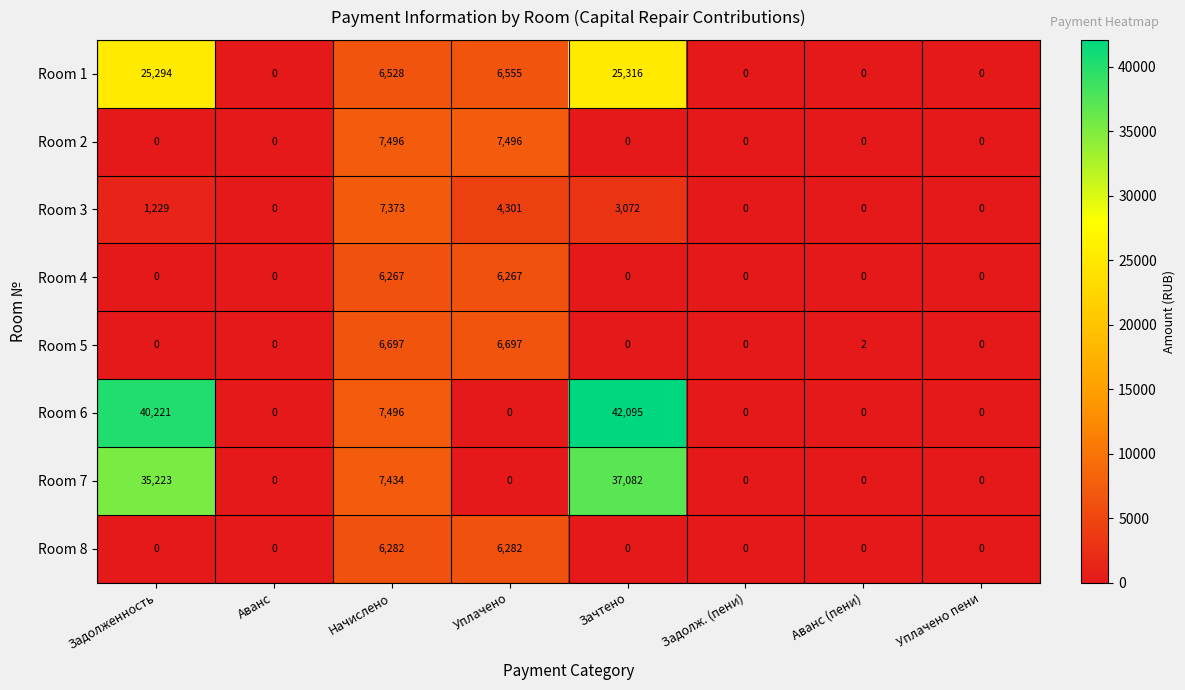

List the series in order of their peak value, highest first.

Room 6, Room 7, Room 1, Room 2, Room 3, Room 5, Room 8, Room 4